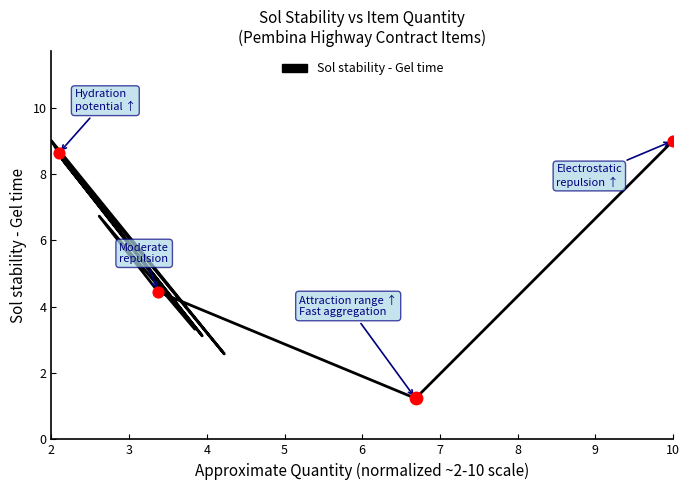

What is the change in value from 9 to 10?

+2.3